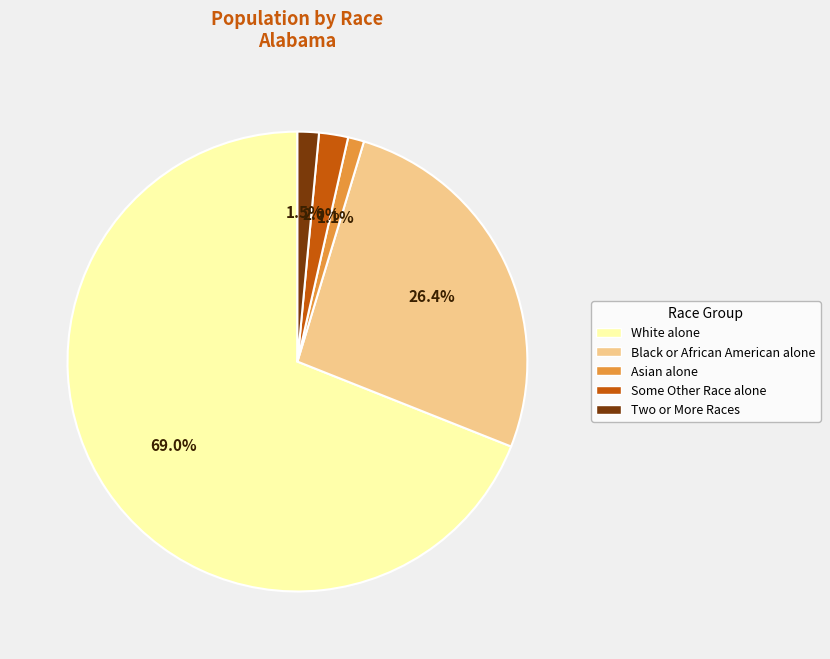

Is Black or African American alone the majority of the pie?

No